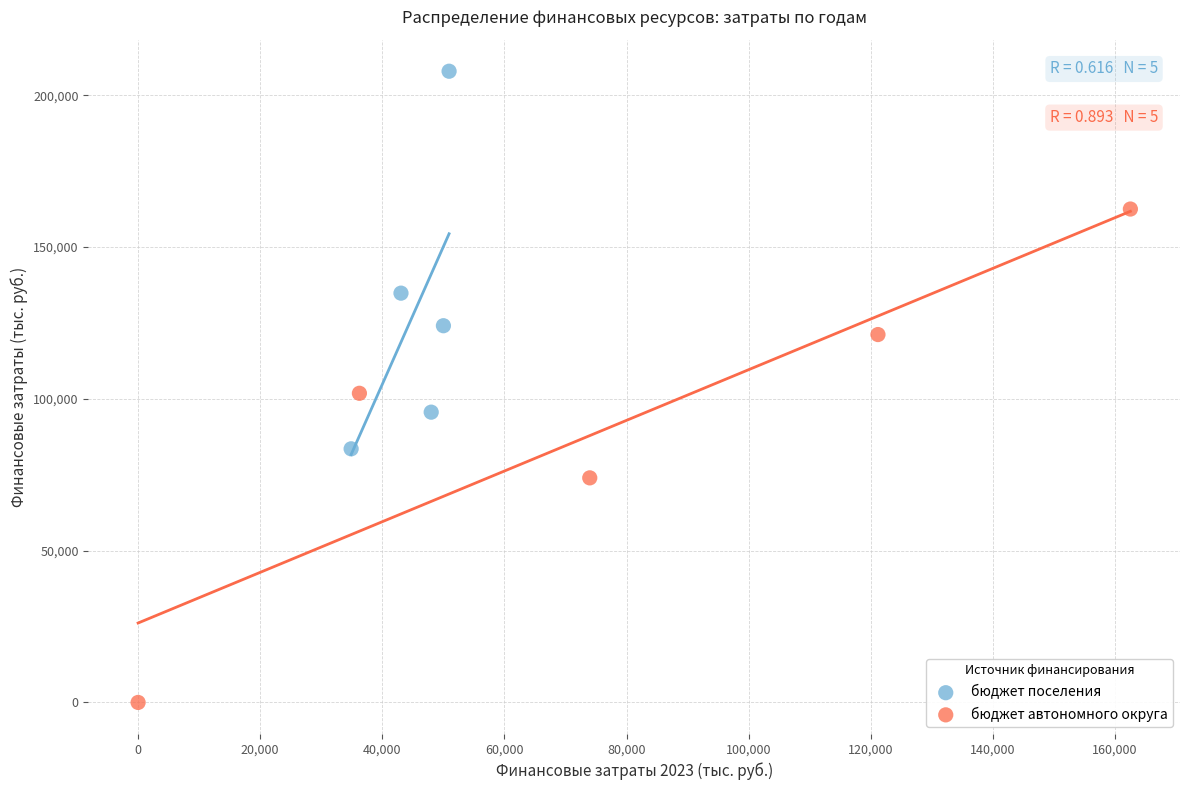

What are all the series names shown in the legend?

бюджет поселения, бюджет автономного округа